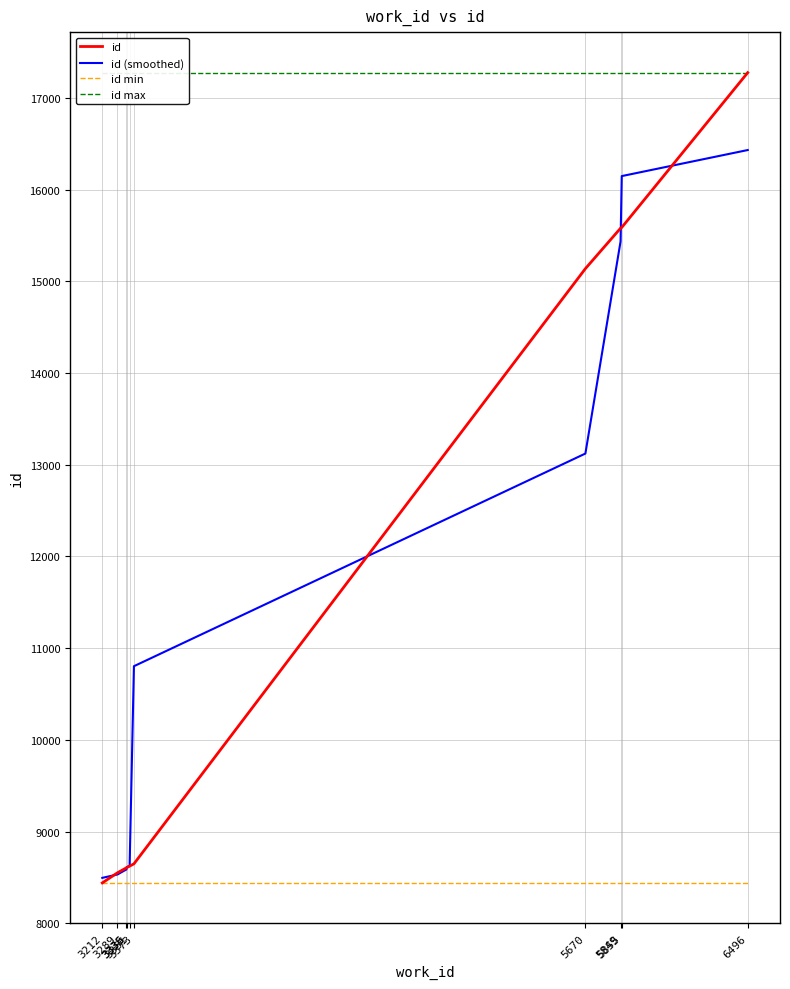

What is the highest value of the id max series?

17275.0